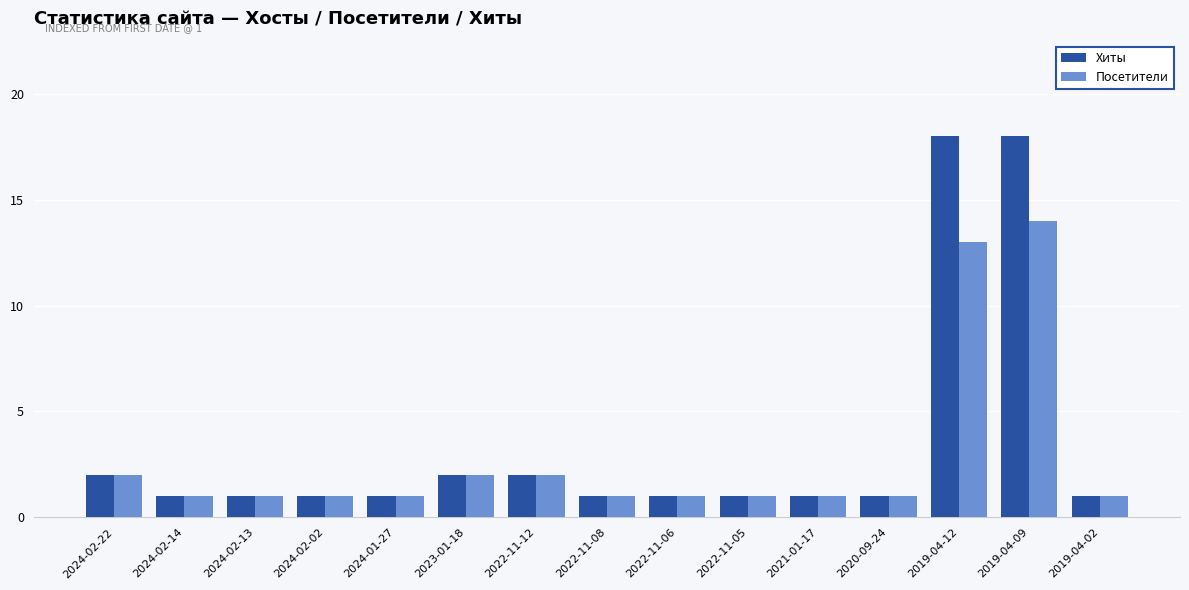

List the series in order of their peak value, lowest first.

Посетители, Хиты